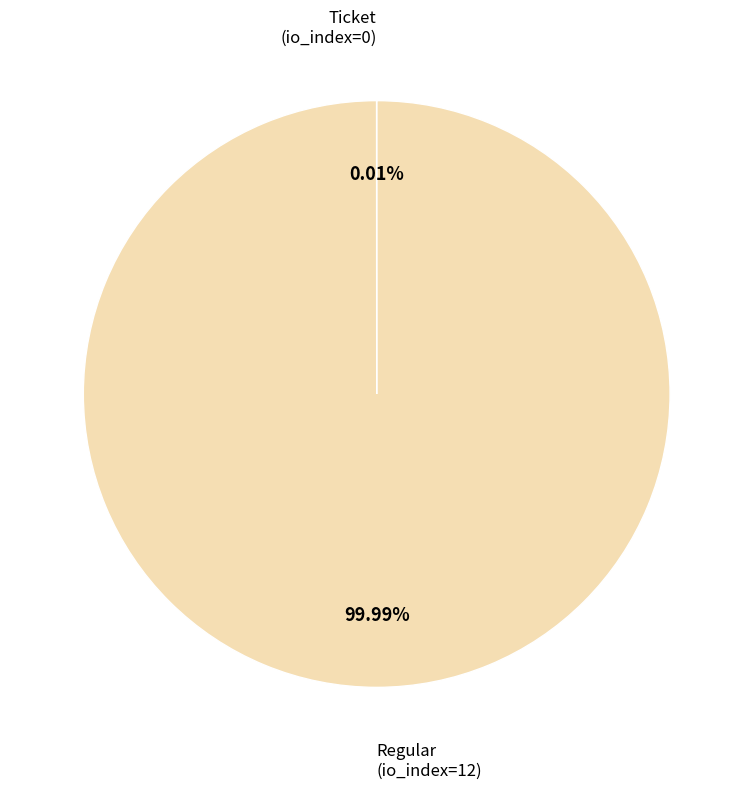

Does any single category account for the majority?

Yes